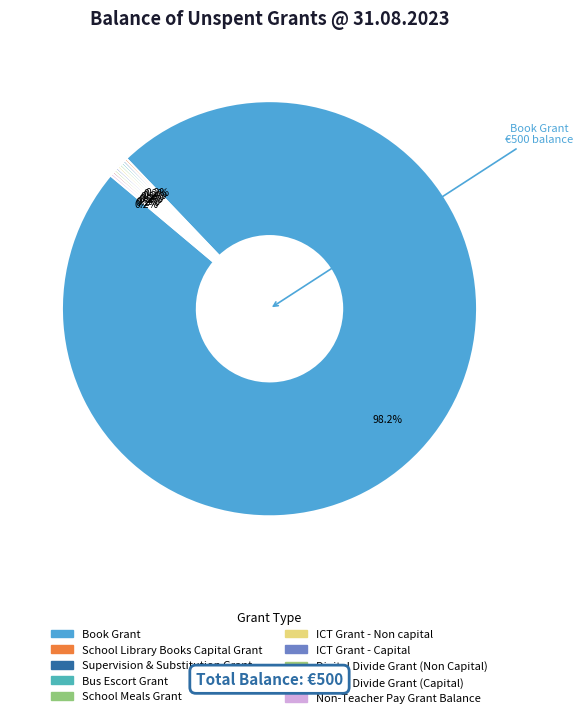

Rank the categories by value from lowest to highest.

School Library Books Capital Grant, Supervision & Substitution Grant, Bus Escort Grant, School Meals Grant, ICT Grant - Non capital, ICT Grant - Capital, Digital Divide Grant (Non Capital), Digital Divide Grant (Capital), Non-Teacher Pay Grant Balance, Book Grant